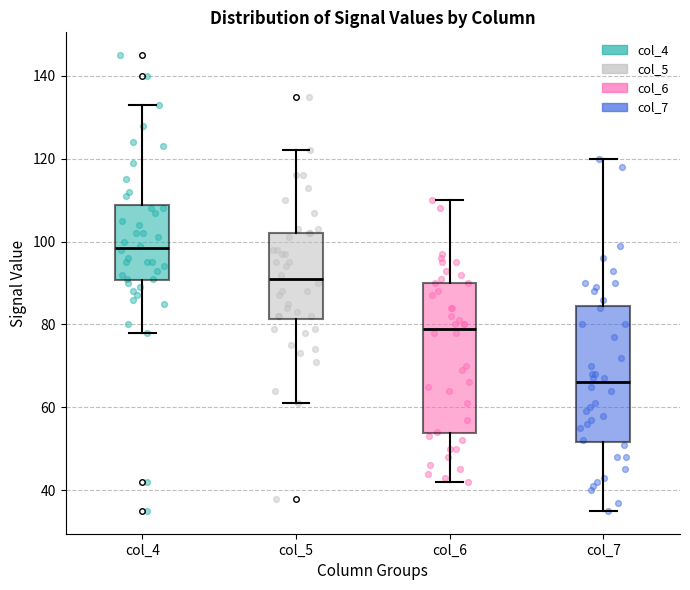

Where does the median line of the box for col_7 sit on the y-axis? The values are not printed on the chart, so give them approximately, as read against the axis.

66